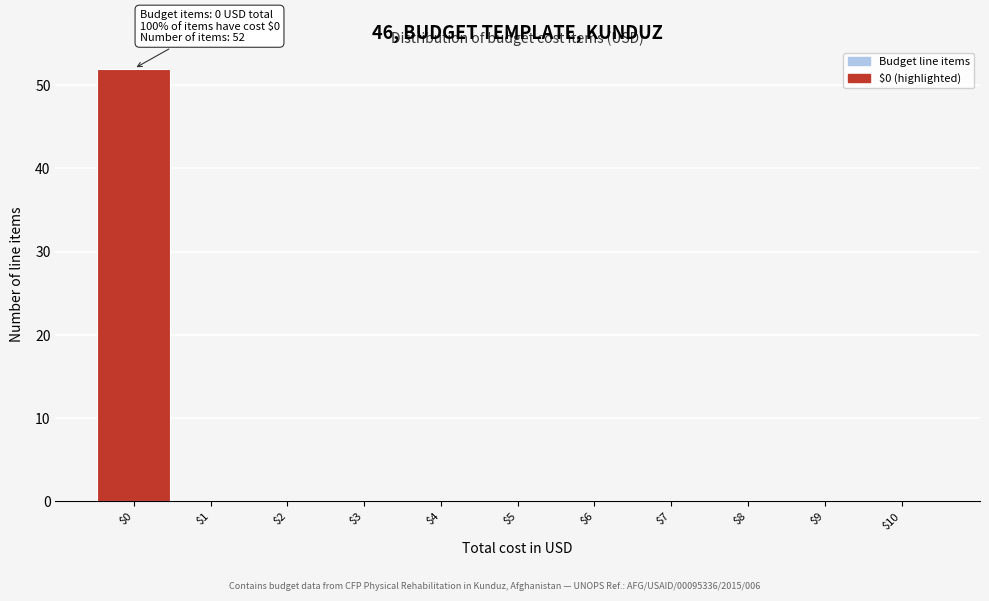

Over which range of the x-axis is the bar tallest?

-0.5 to 0.5